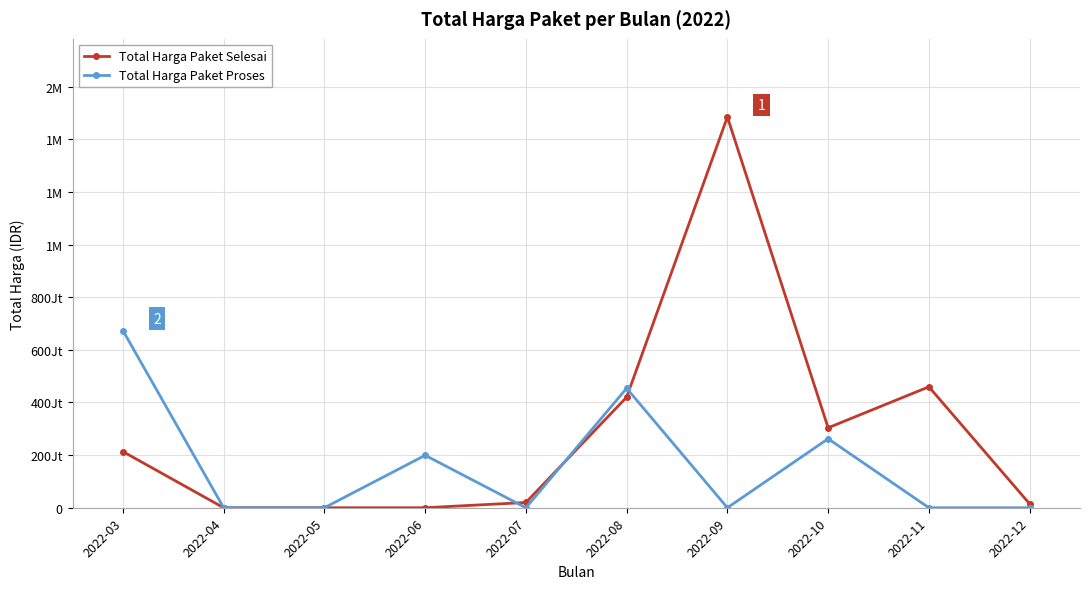

The Total Harga Paket Selesai series shows 848744604 at 2022-05. True or false?

False